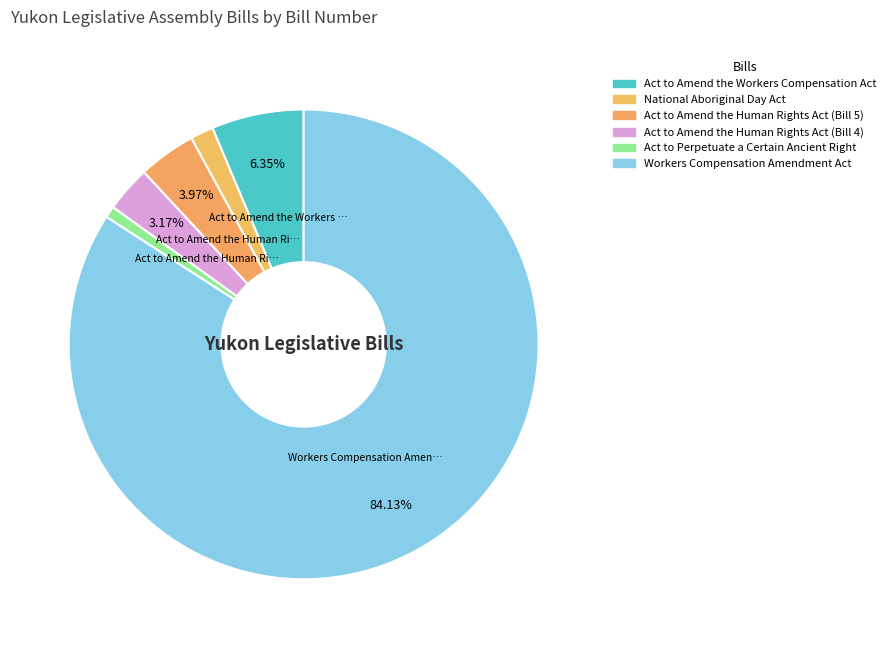

Does any single category account for the majority?

Yes